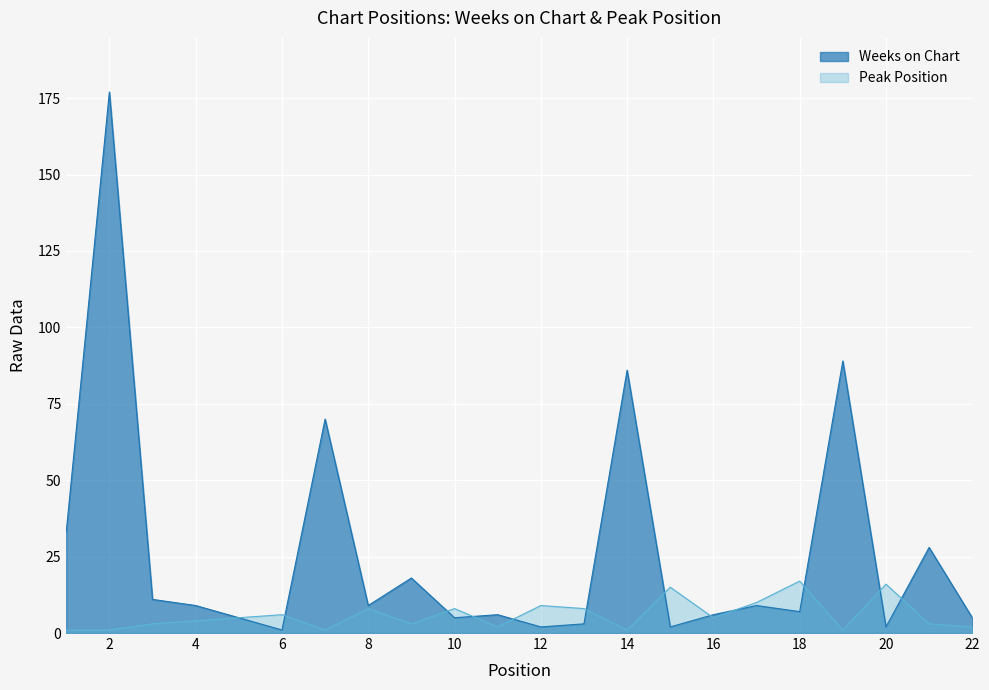

Reading left to right, list all the values displayed in this chart.

Weeks on Chart: 33	177	11	9	5	1	70	9	18	5	6	2	3	86	2	6	9	7	89	2	28	5
Peak Position: 1	1	3	4	5	6	1	8	3	8	2	9	8	1	15	5	10	17	1	16	3	2